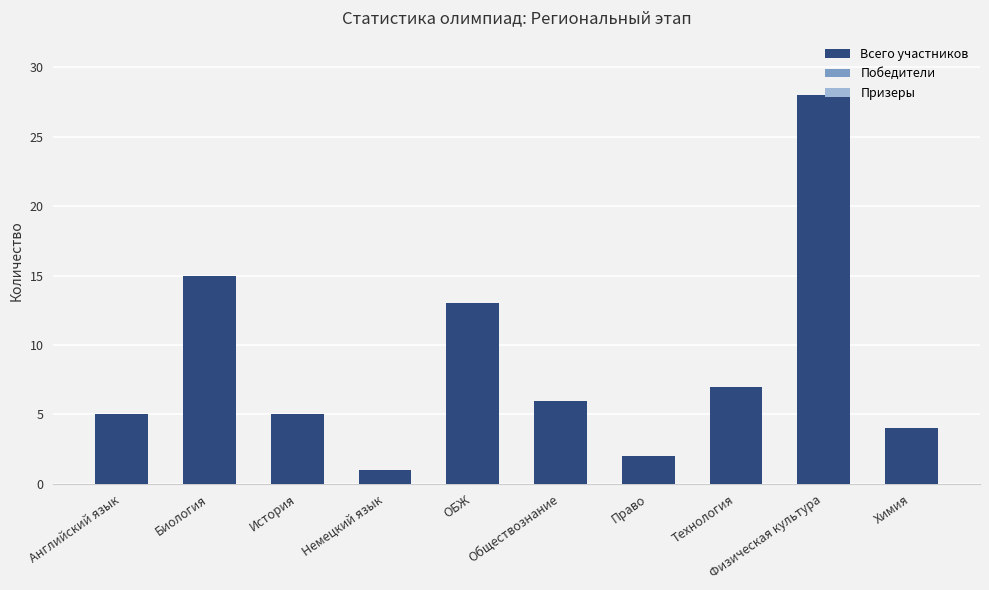

Does the chart contain any negative values?

No